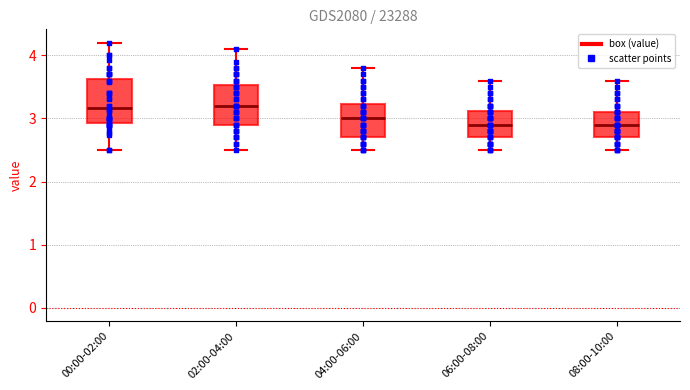

Reading left to right, read every box against the y-axis: the position of its median line, the range the box covers, and the ends of its whiskers. The values are not printed on the chart, so give them approximately, as read against the axis.

00:00-02:00: median 3.2, box 2.9 to 3.6, whiskers 2.5 to 4.2
02:00-04:00: median 3.2, box 2.9 to 3.5, whiskers 2.5 to 4.1
04:00-06:00: median 3.0, box 2.7 to 3.2, whiskers 2.5 to 3.8
06:00-08:00: median 2.9, box 2.7 to 3.1, whiskers 2.5 to 3.6
08:00-10:00: median 2.9, box 2.7 to 3.1, whiskers 2.5 to 3.6